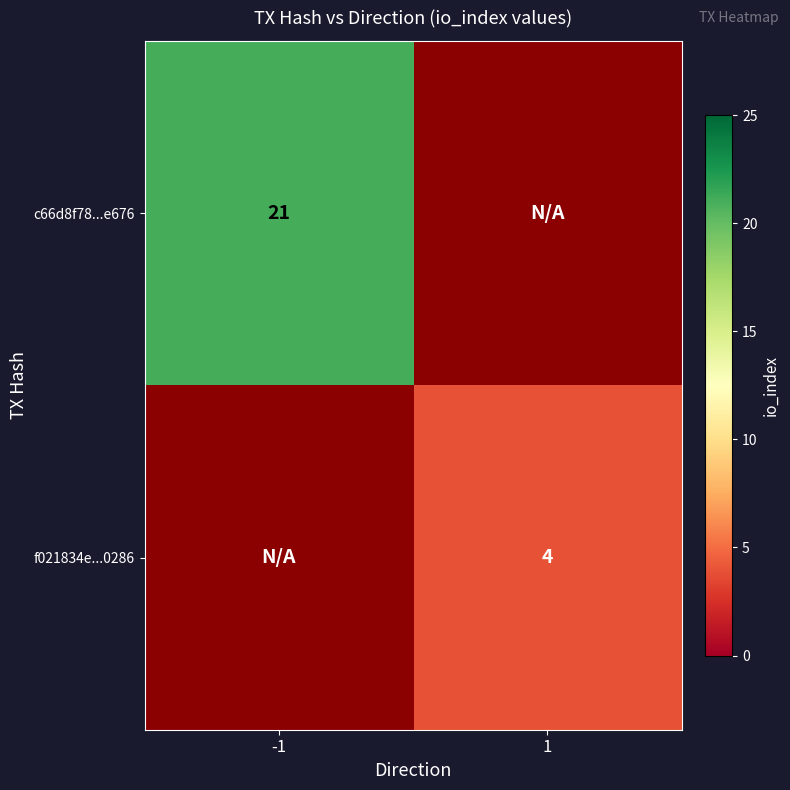

The f021834e...0286 series shows 4 at 1. True or false?

True